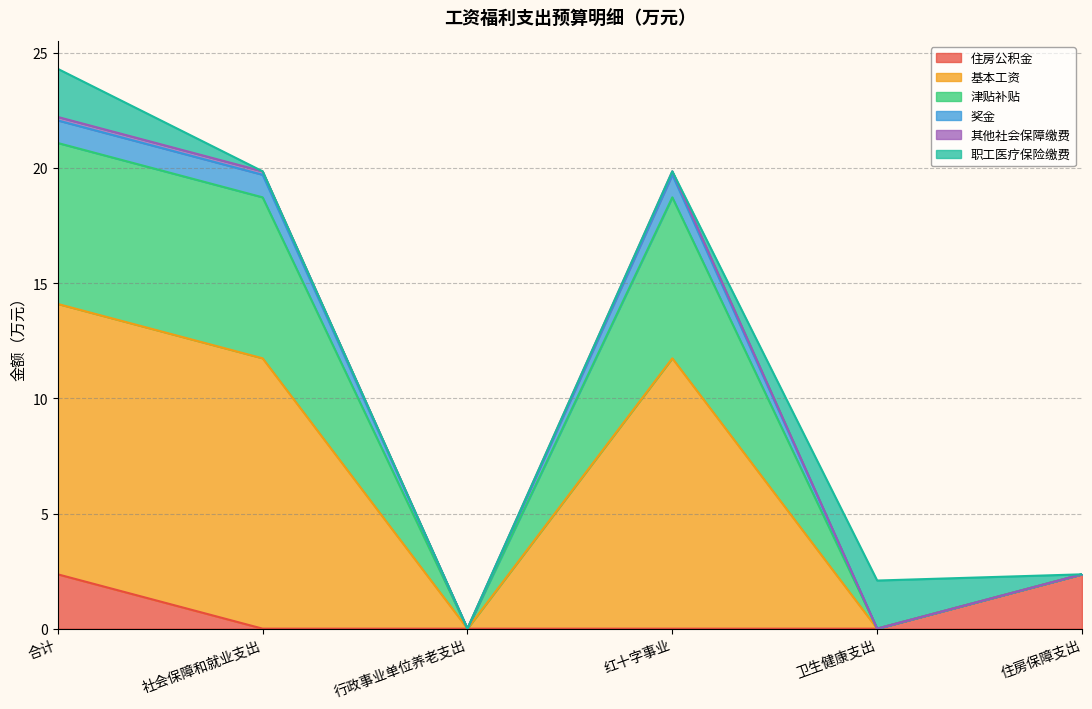

What is the highest value of the 住房公积金 series?

2.4